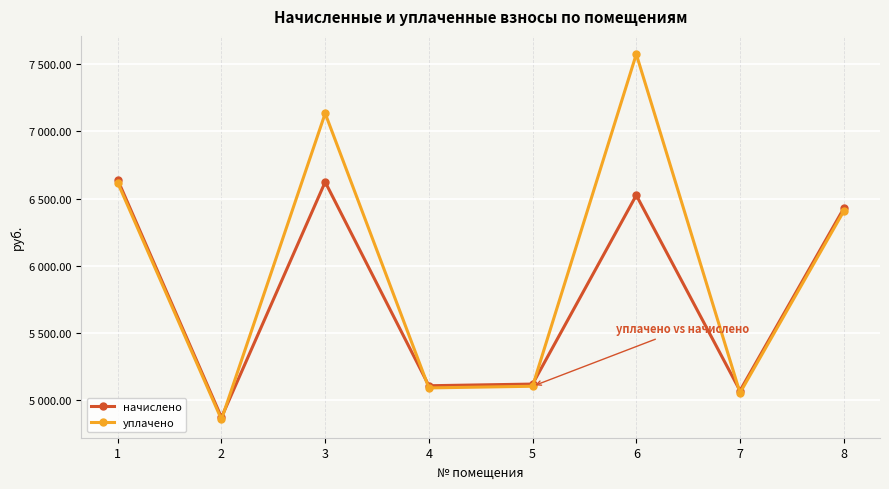

Where do начислено and уплачено first cross each other?

2 and 3